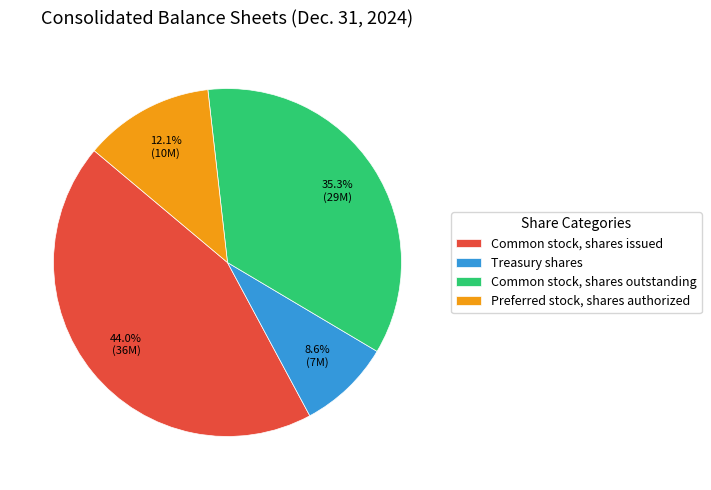

Rank the categories by value from lowest to highest.

Treasury shares, Preferred stock, shares authorized, Common stock, shares outstanding, Common stock, shares issued